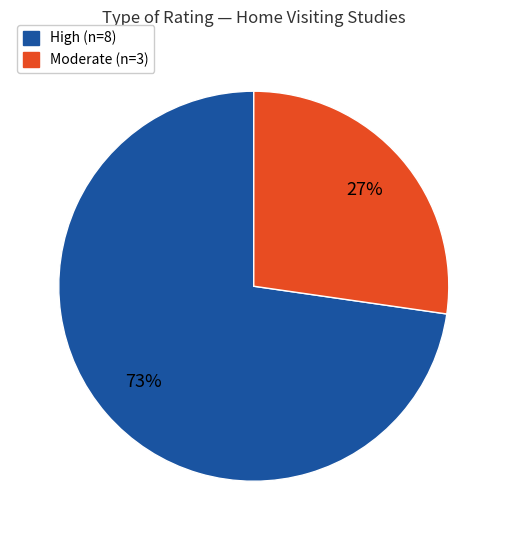

How many segments does this pie chart have?

2